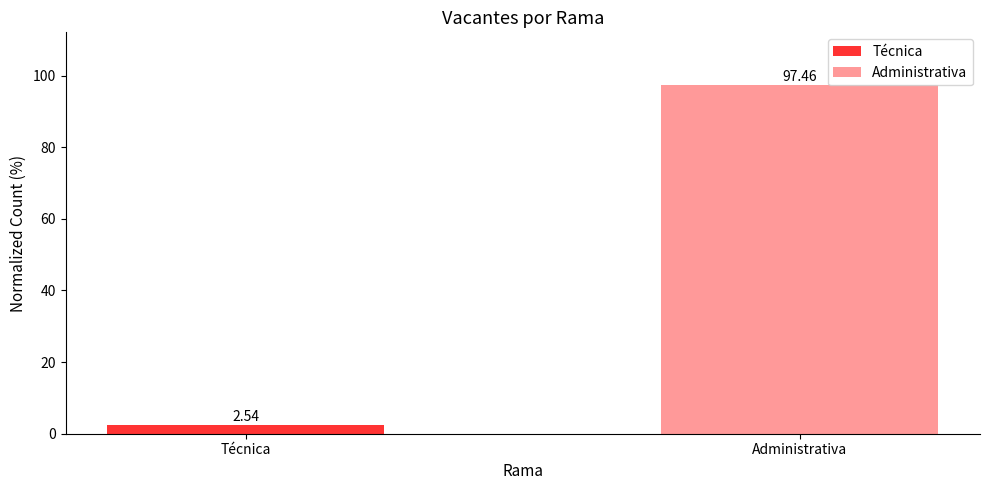

What is the maximum value shown in the chart?

97.5